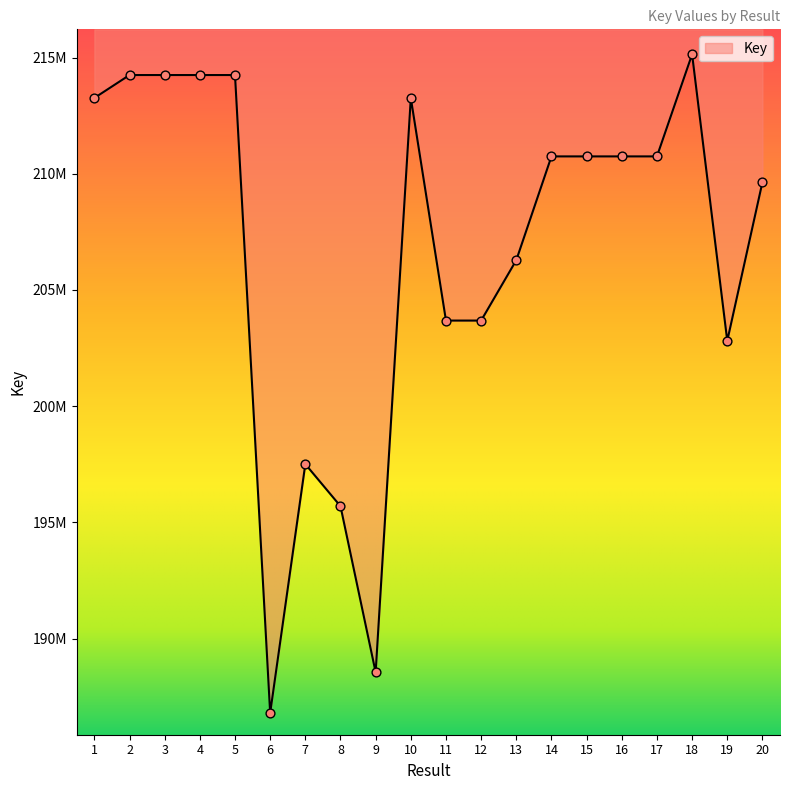

Approximately how many times larger is the value at 9 compared to 1?

0.9